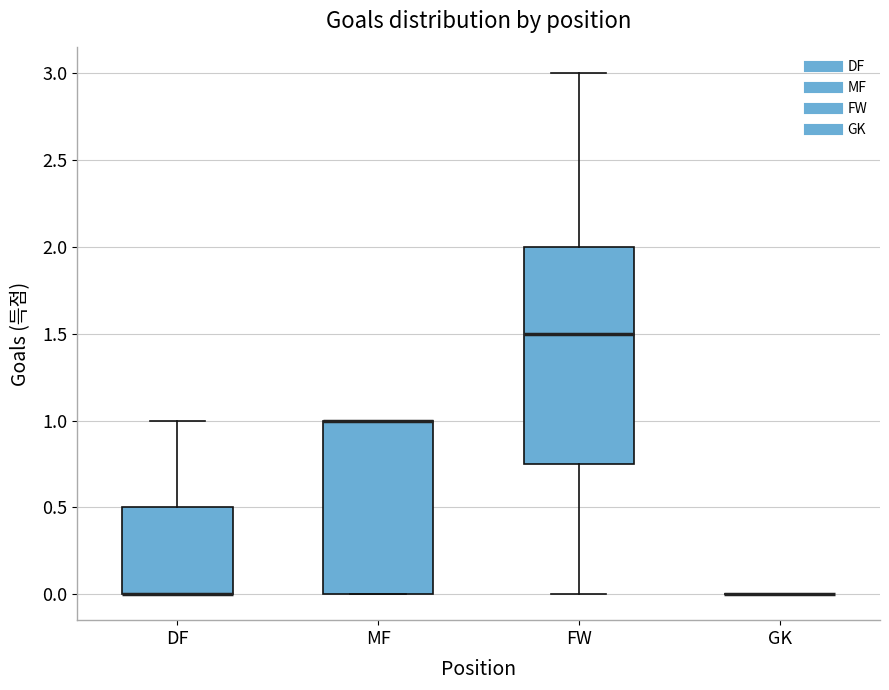

Where is the upper edge of the box for MF on the y-axis? The values are not printed on the chart, so give them approximately, as read against the axis.

1.00